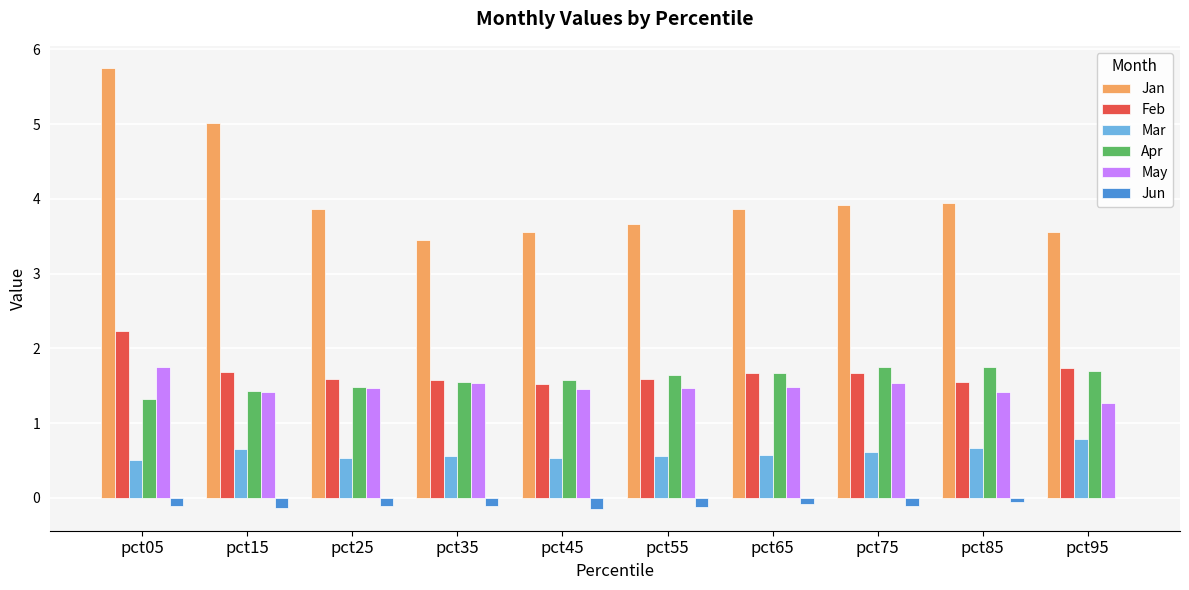

How many May values are between 1 and 2?

10